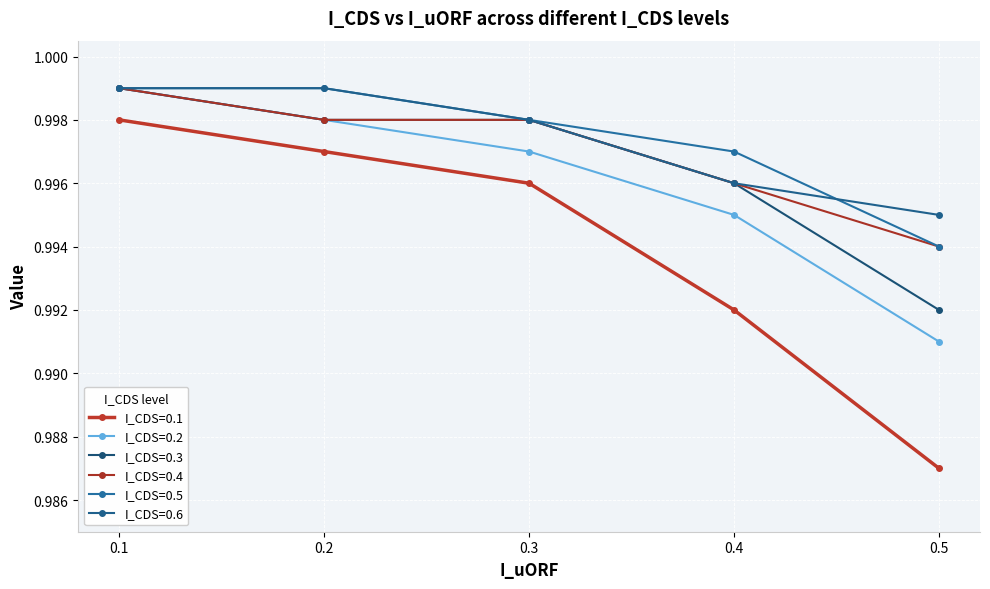

The I_CDS=0.6 series shows 1.0 at 0.3. True or false?

True